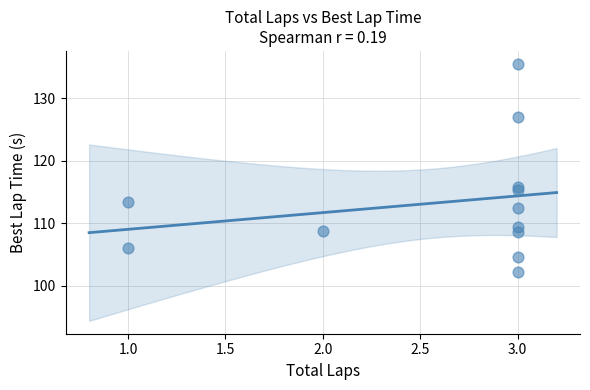

What Y value in the scatter plot is closest to 118?

115.8